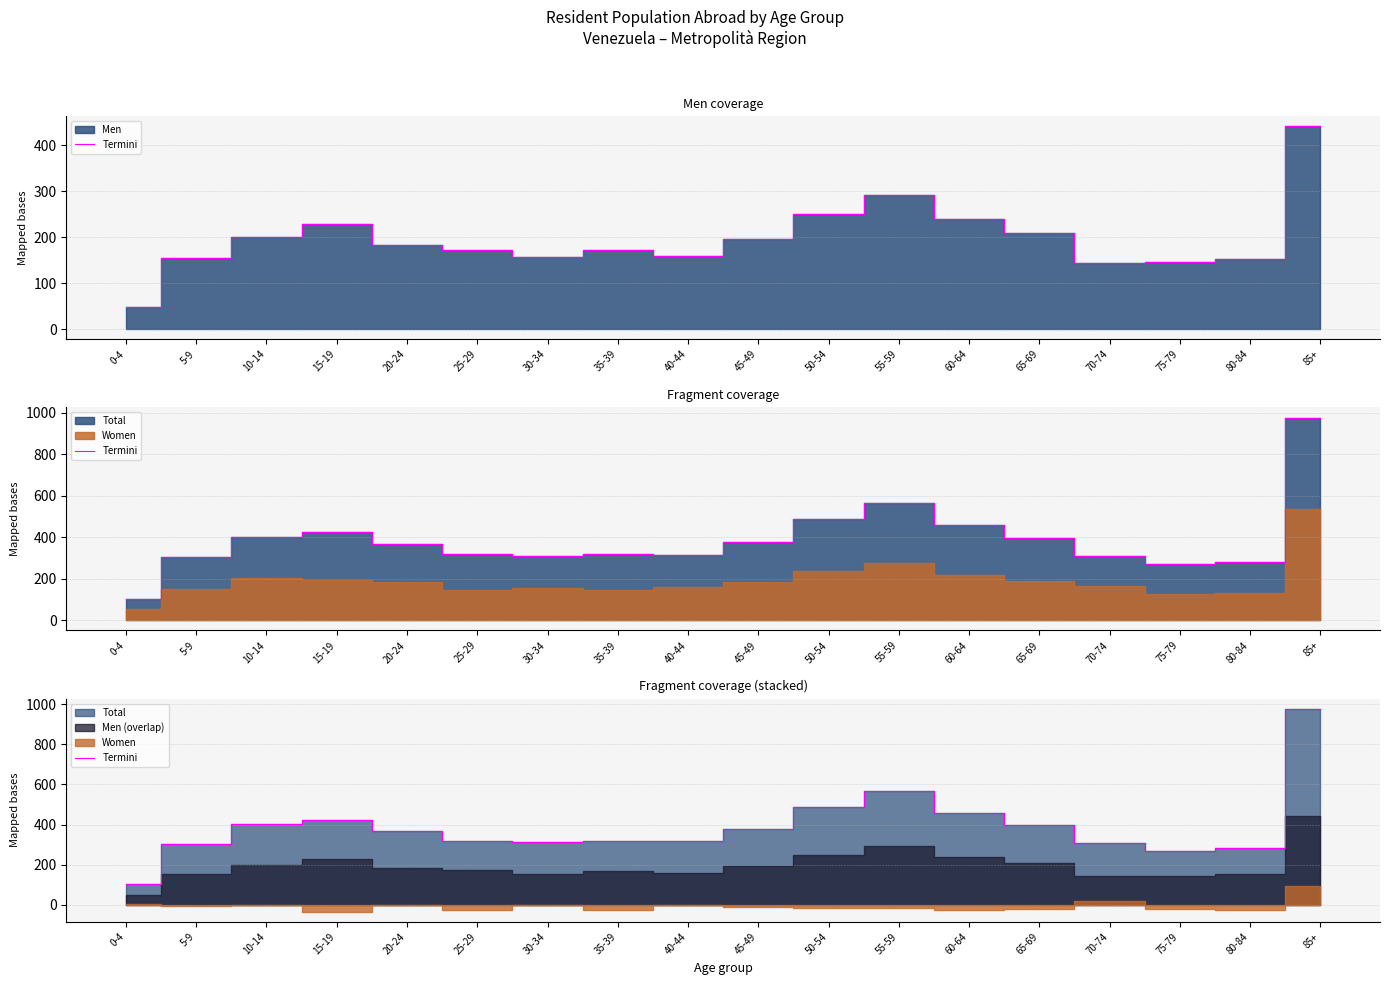

What is the value of the 4th point from the left?

423